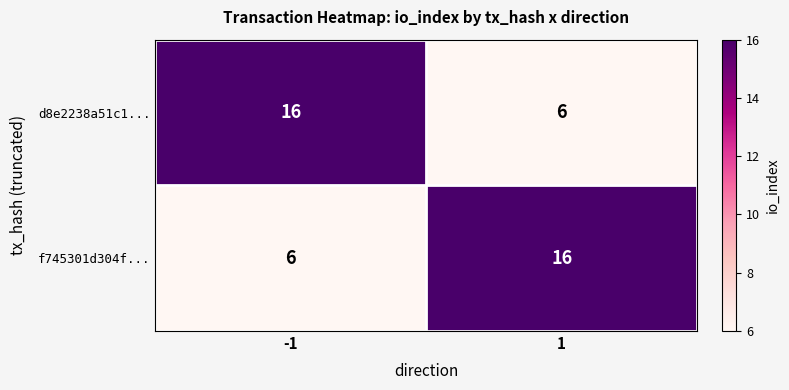

At -1, list the series in order from largest to smallest.

d8e2238a51c1..., f745301d304f...